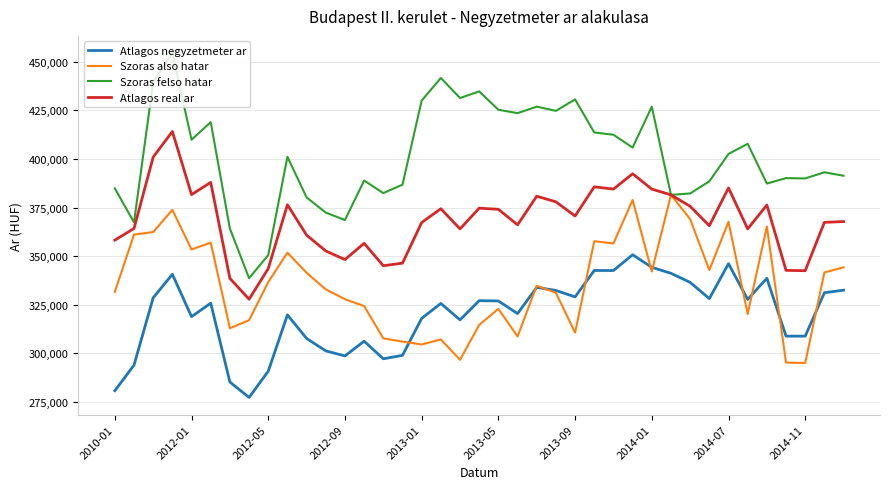

How many lines are shown in the chart?

4